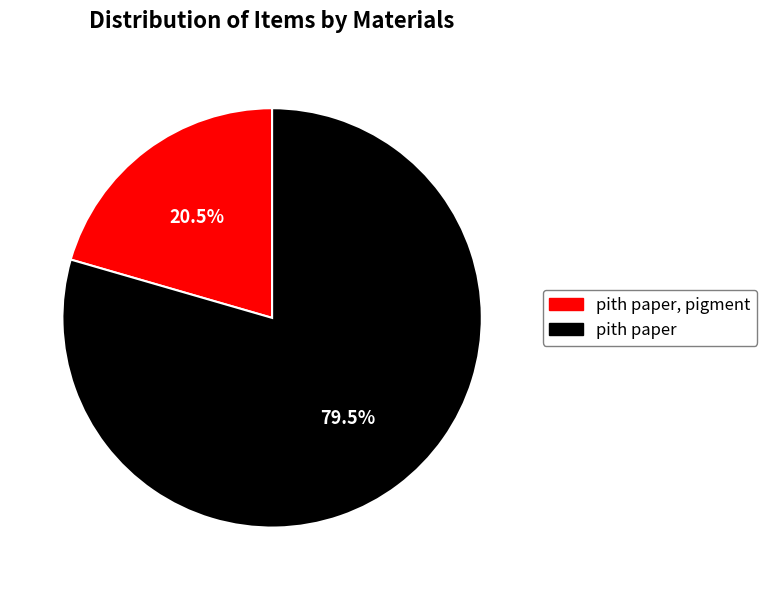

How many segments does this pie chart have?

2